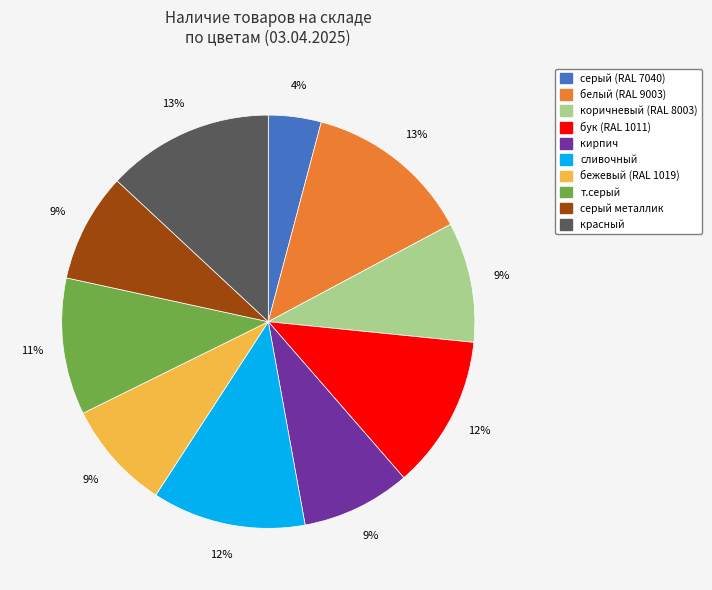

Is there a majority slice in this chart?

No